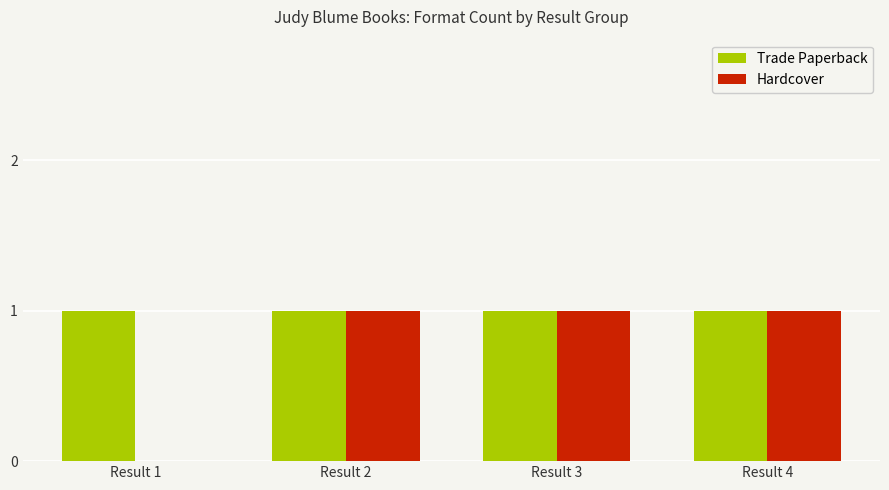

What are all the series names shown in the legend?

Trade Paperback, Hardcover